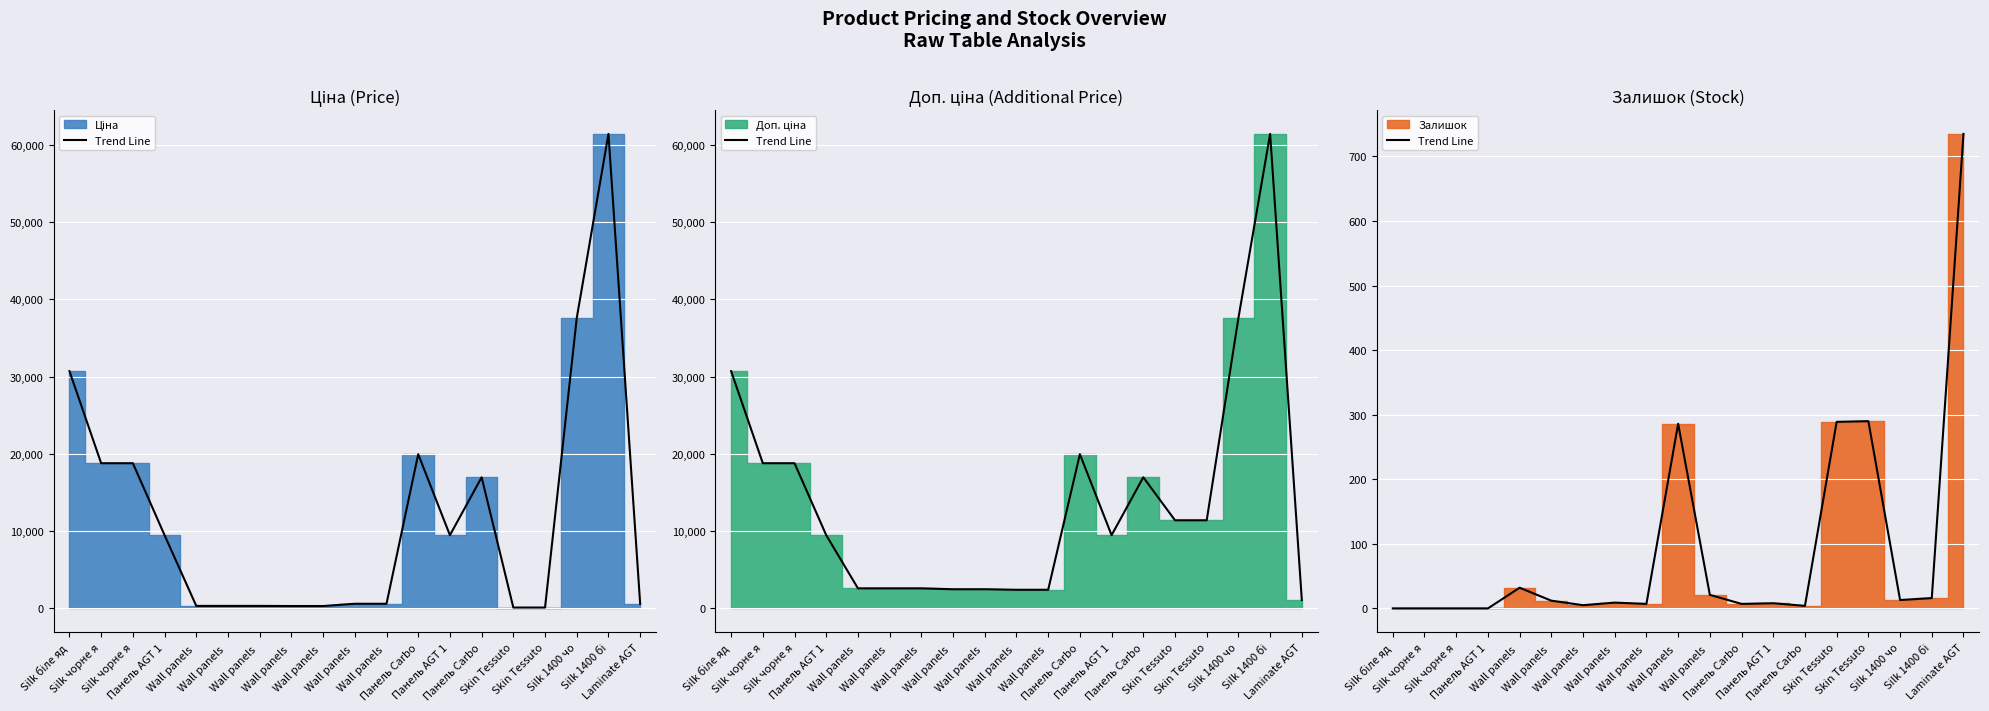

How many values are below 9?

9